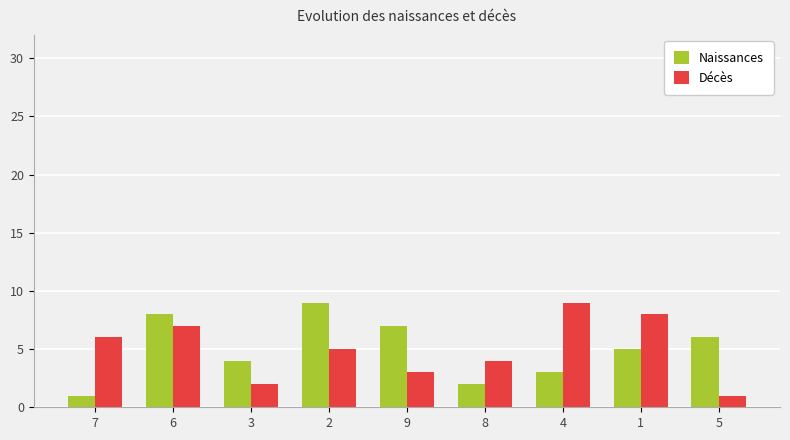

What is the difference between the Décès values at 1 and 8?

4